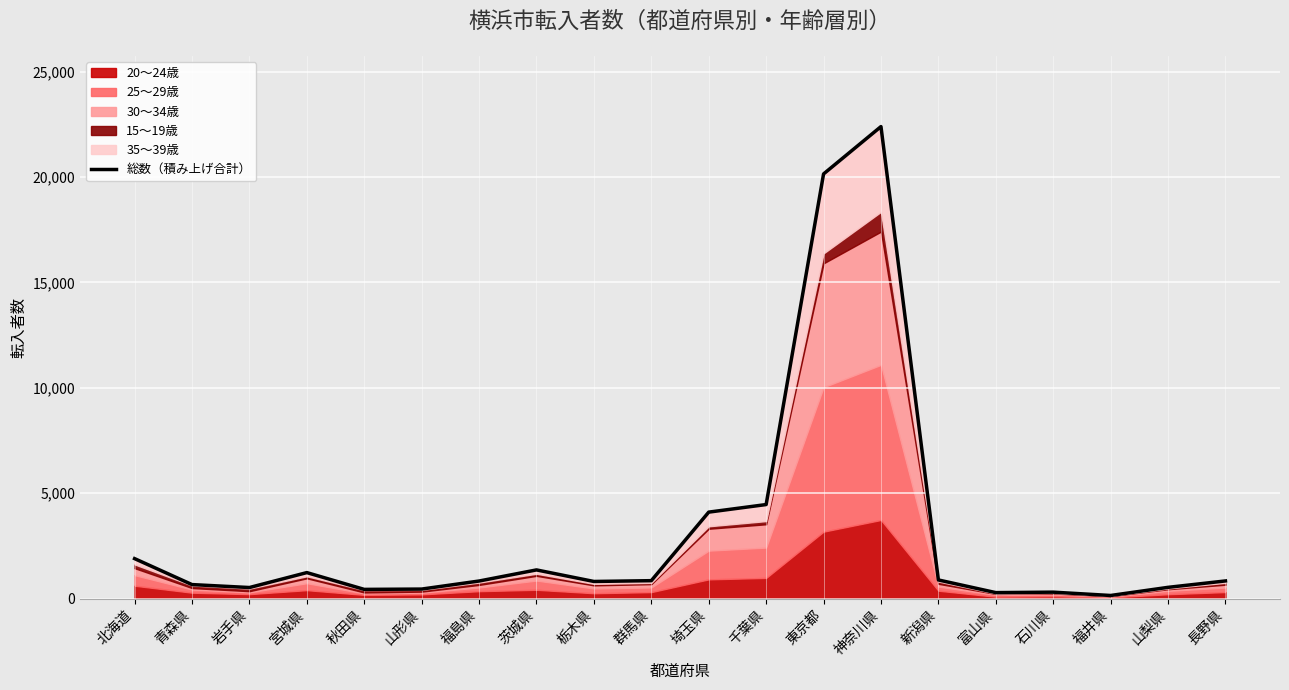

Reading right to left, list all the values displayed in this chart.

837	533	147	305	283	884	22394	20147	4461	4102	850	812	1360	833	451	436	1233	524	664	1896